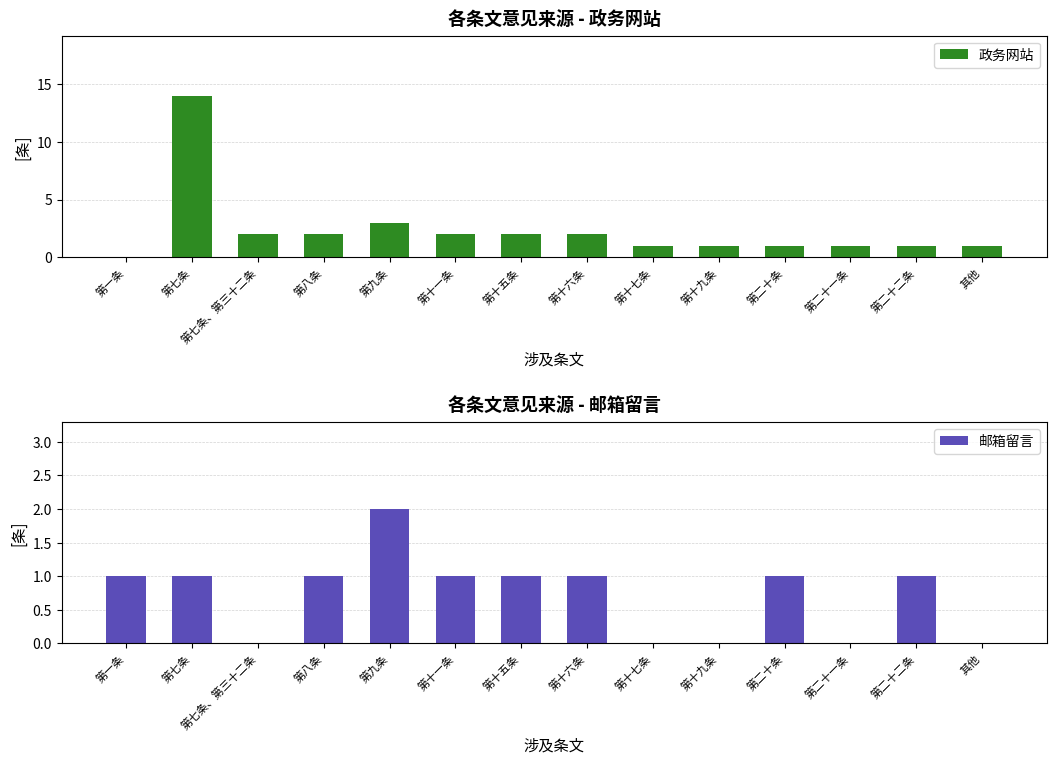

List the series in order of their overall mean, highest first.

政务网站, 邮箱留言